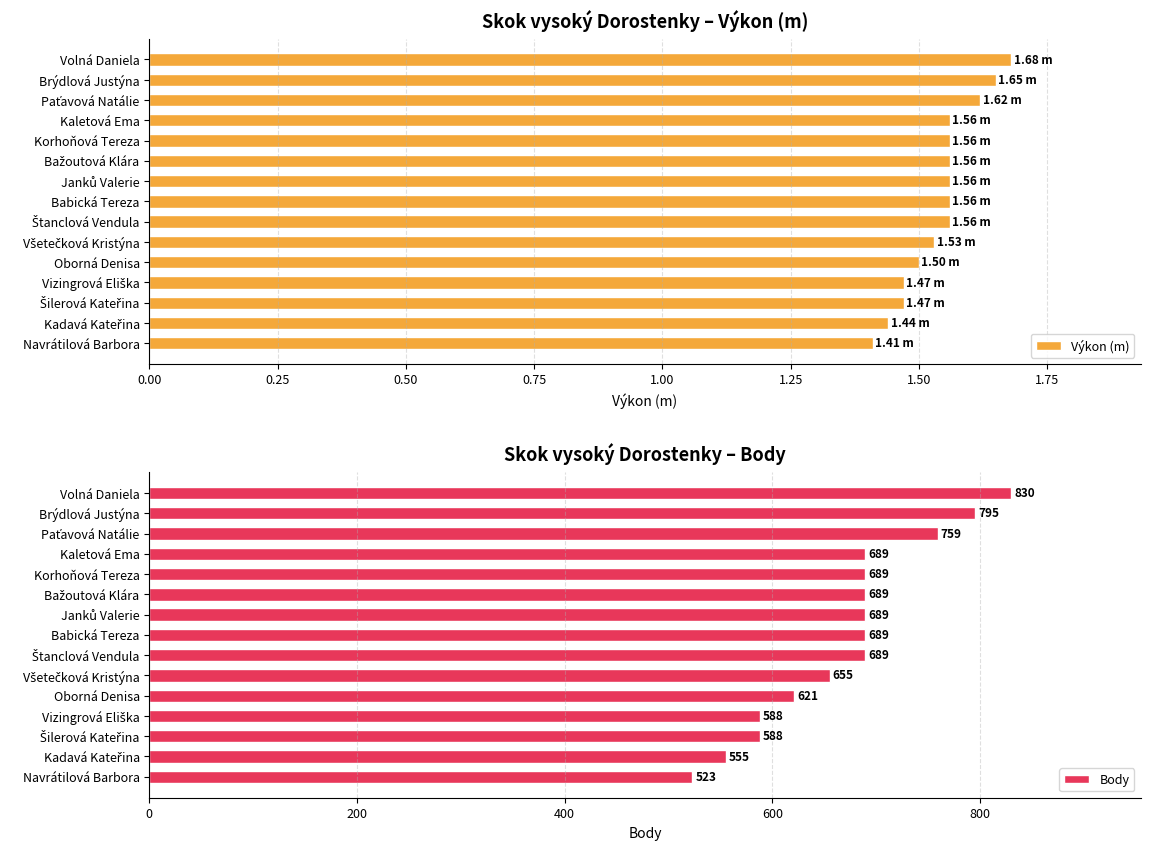

Reading left to right, list all the values displayed in this chart.

Výkon (m): 1.7	1.6	1.6	1.6	1.6	1.6	1.6	1.6	1.6	1.5	1.5	1.5	1.5	1.4	1.4
Body: 830.0	795.0	759.0	689.0	689.0	689.0	689.0	689.0	689.0	655.0	621.0	588.0	588.0	555.0	523.0